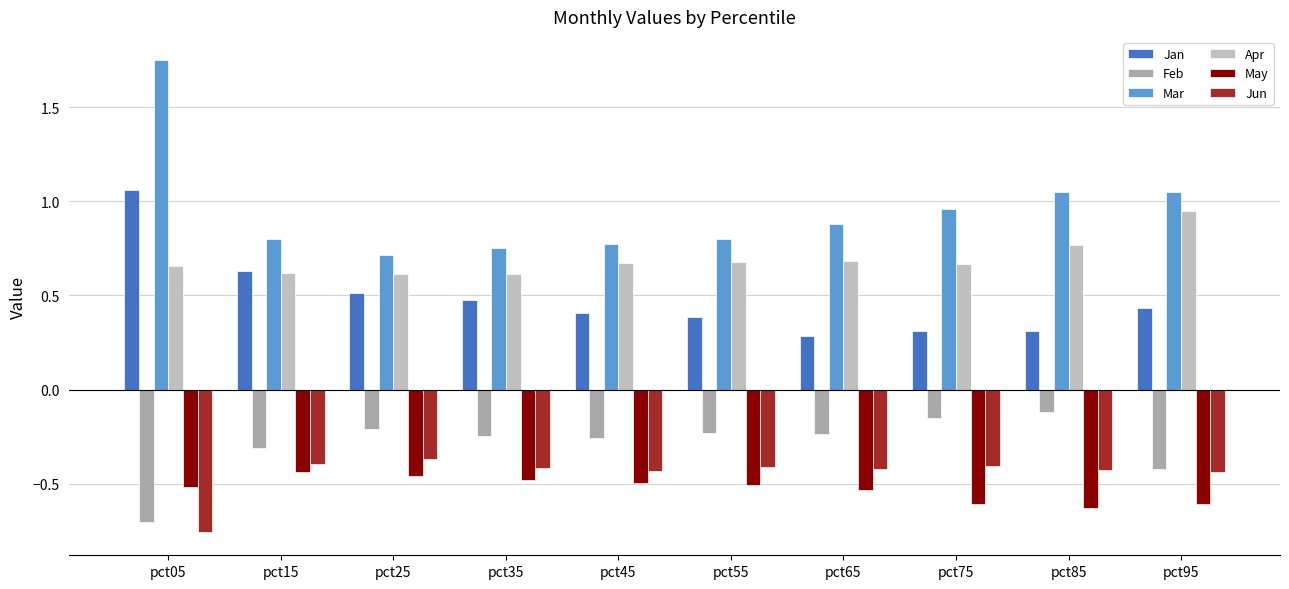

Which series has the largest total across all categories?

Mar